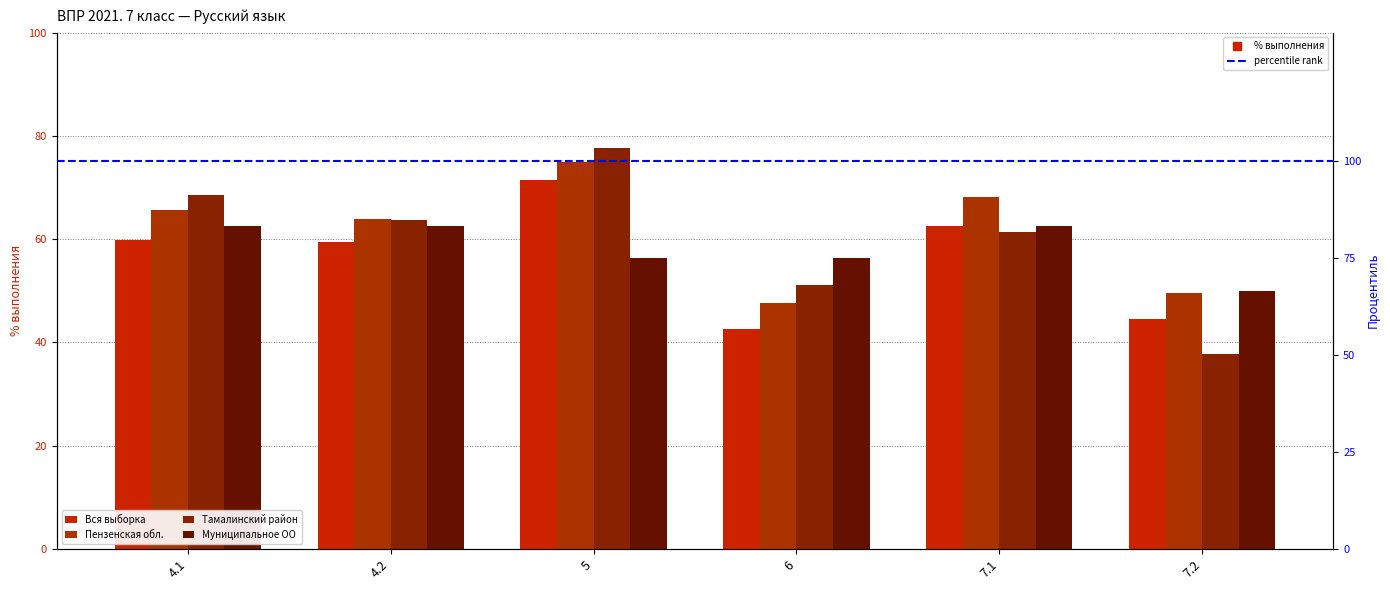

How many categories are shown in the chart?

6